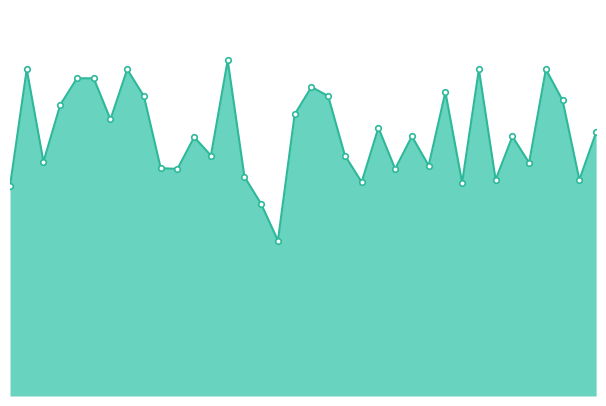

At which category does the data reach its first local peak?

19:58